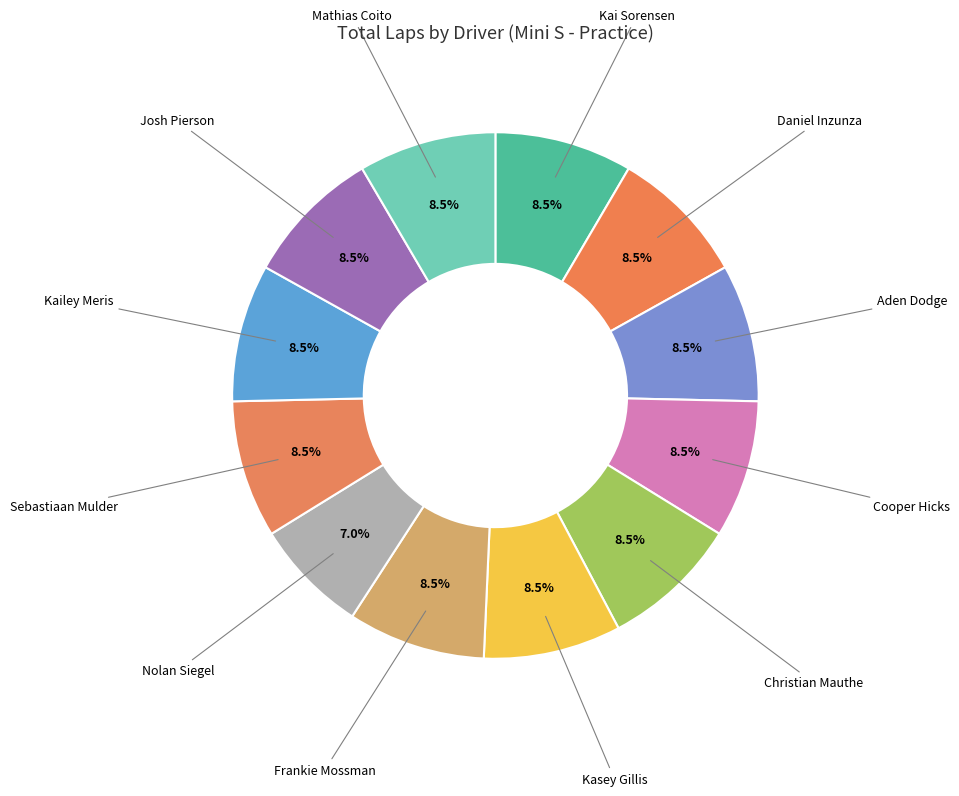

Rank the categories by value from lowest to highest.

Nolan Siegel, Kai Sorensen, Daniel Inzunza, Aden Dodge, Cooper Hicks, Christian Mauthe, Kasey Gillis, Frankie Mossman, Sebastiaan Mulder, Kailey Meris, Josh Pierson, Mathias Coito